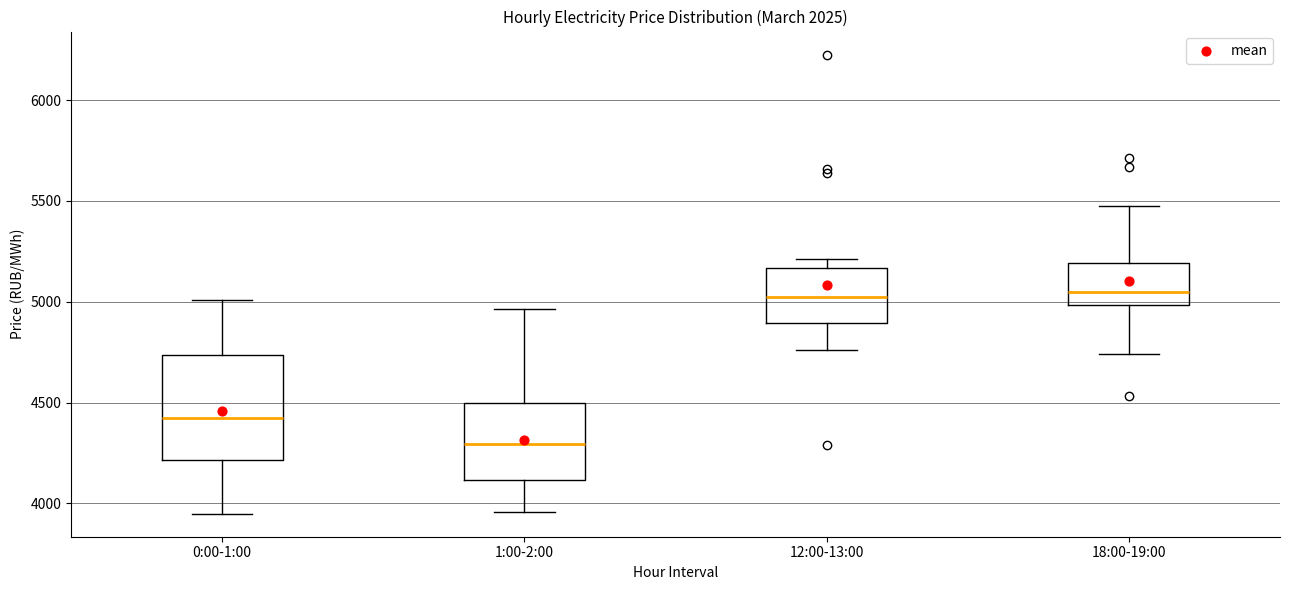

Reading left to right, transcribe this box plot: for each box, give where its median line is, the range the box spans, and where its two whiskers end, as read against the y-axis. The values are not printed on the chart, so give them approximately, as read against the axis.

0:00-1:00: median 4450, box 4200 to 4750, whiskers 3950 to 5000
1:00-2:00: median 4300, box 4100 to 4500, whiskers 3950 to 4950
12:00-13:00: median 5000, box 4900 to 5150, whiskers 4750 to 5200
18:00-19:00: median 5050, box 5000 to 5200, whiskers 4750 to 5500